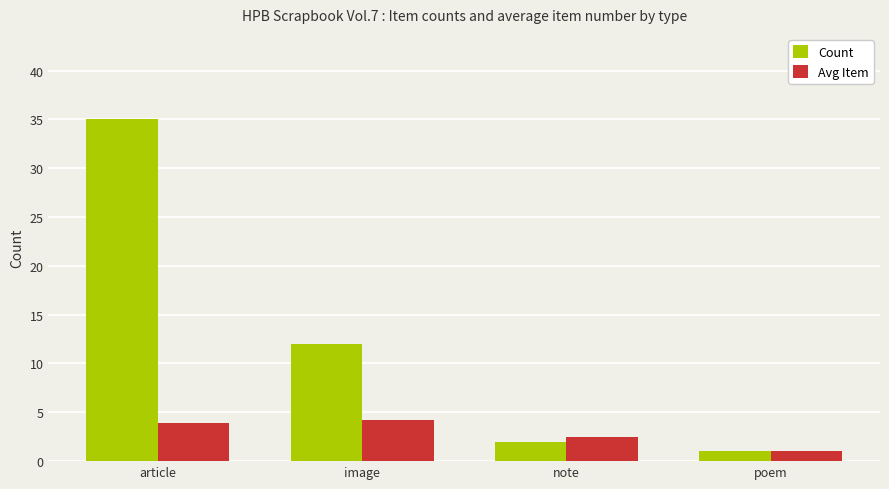

Reading right to left, transcribe all the data shown in this chart.

Count: 1.0	2.0	12.0	35.0
Avg Item: 1.0	2.5	4.2	3.9